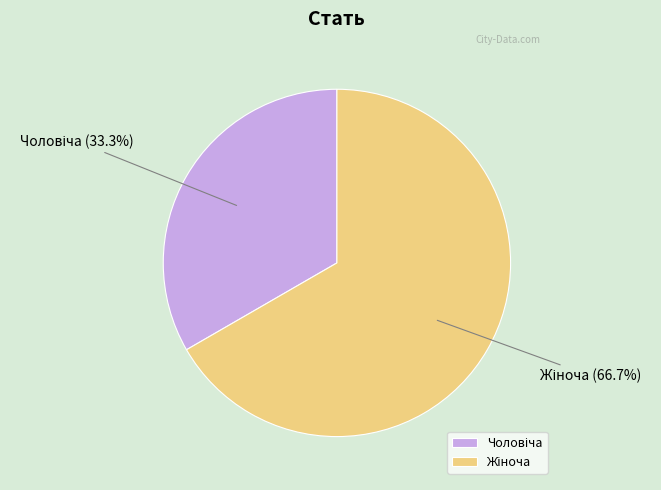

Is there a majority slice in this chart?

Yes